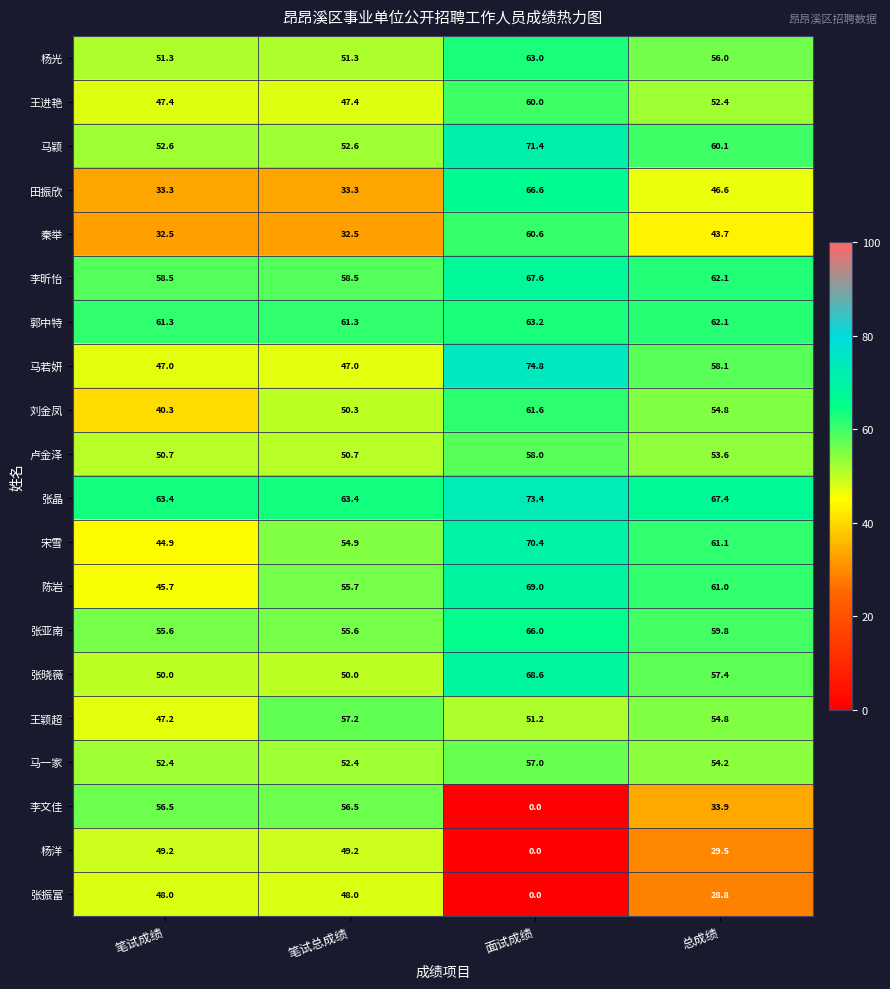

What is the difference between the highest and lowest values at 面试成绩?

74.8